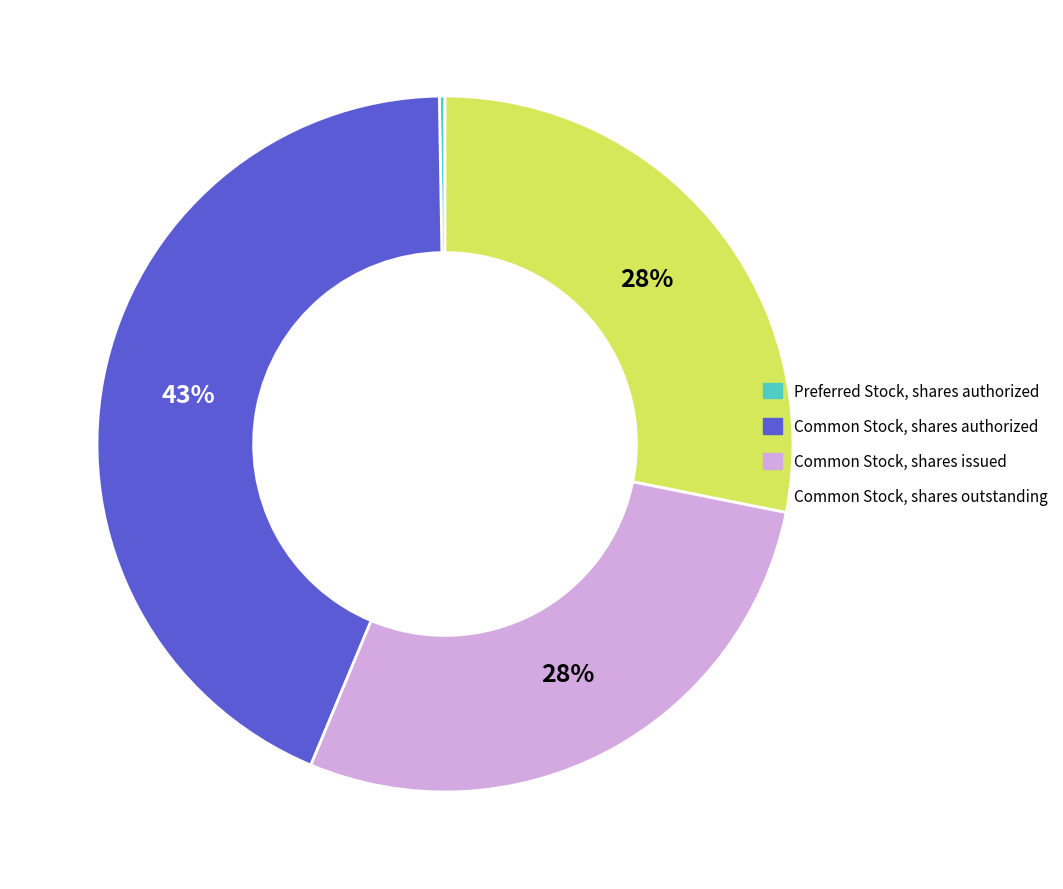

To the nearest percent, what is the difference between the largest and smallest slice percentages?

43%